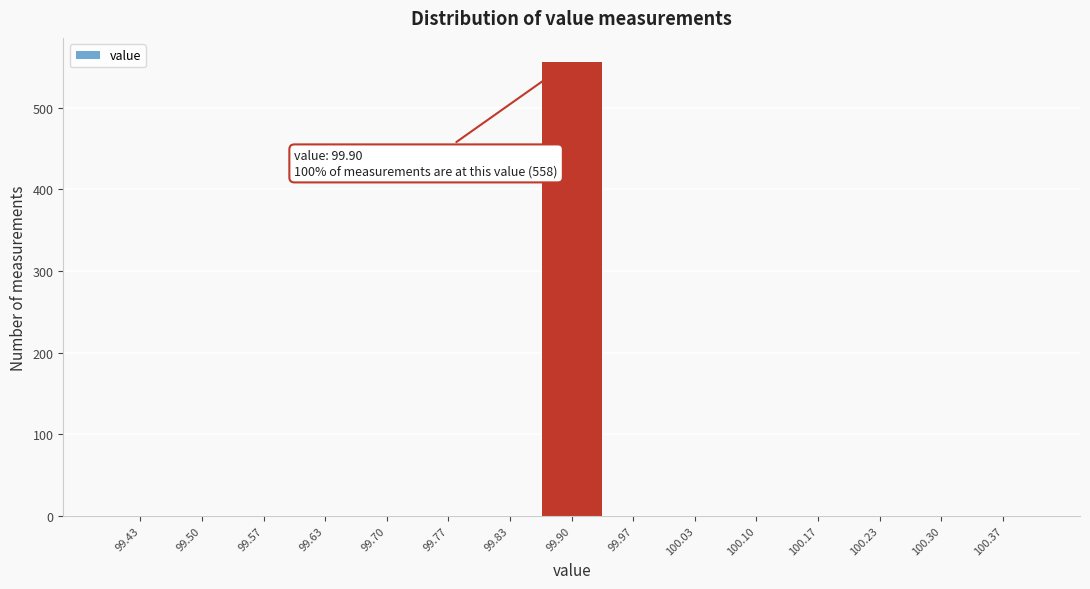

Which range on the x-axis has the tallest bar?

99.87 to 99.93